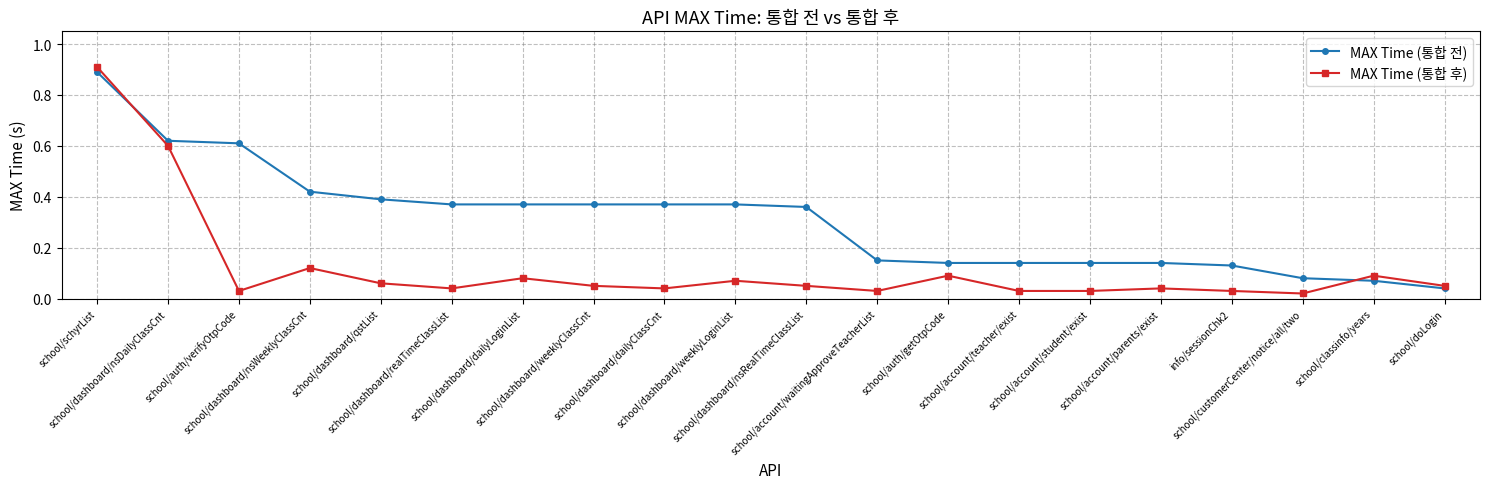

Count the number of categories in the chart.

20